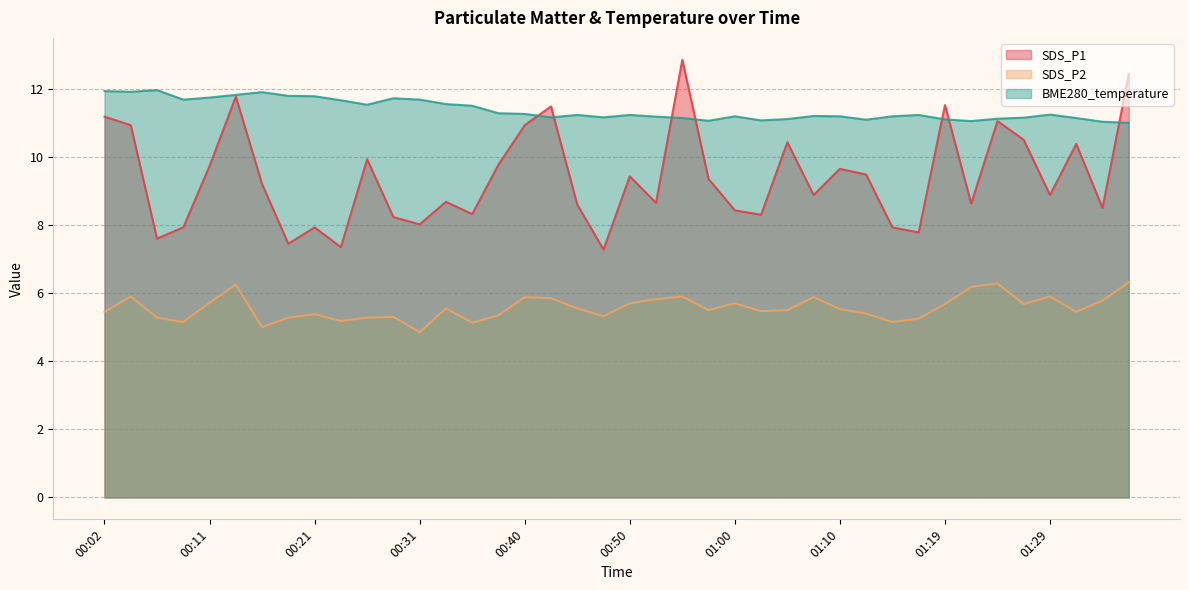

What is the difference between the highest and lowest values at 00:36?

6.4